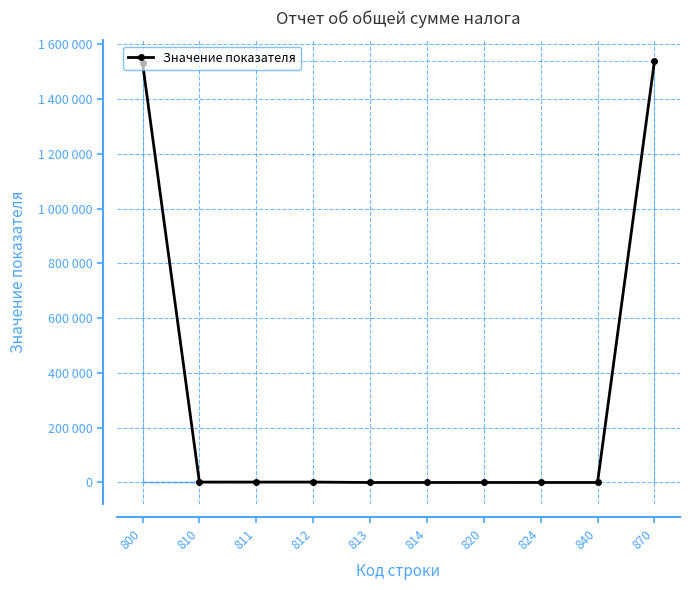

Which label corresponds to the smallest value in the chart?

813